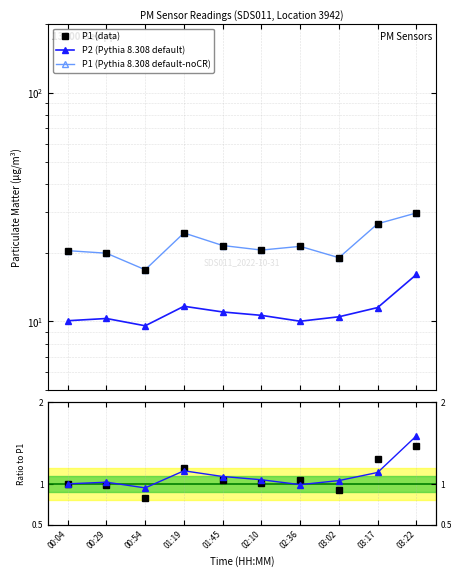

How many distinct data groups are displayed?

5